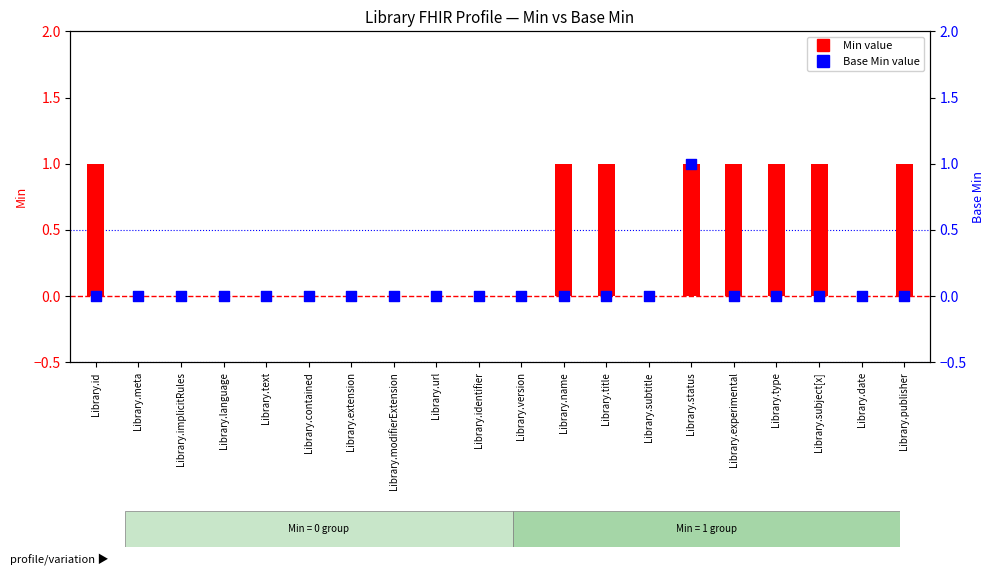

What is the total value across all series at Library.subject[x]?

1